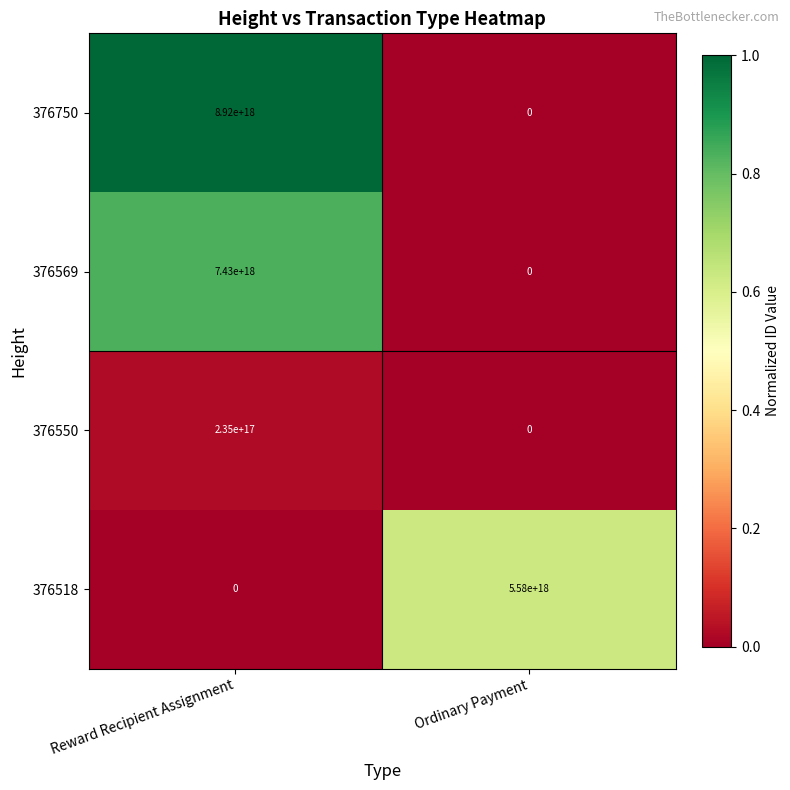

Where is 376750 nearest to the value 4460000000000000000?

Reward Recipient Assignment